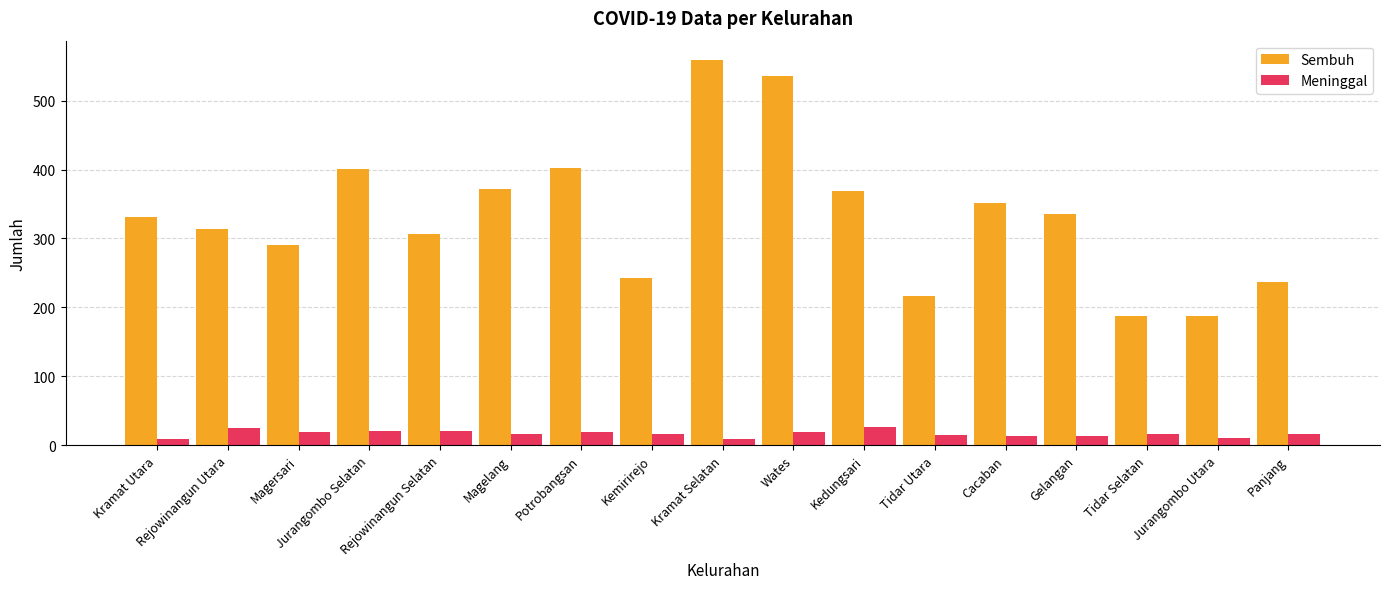

What are all the series names shown in the legend?

Sembuh, Meninggal